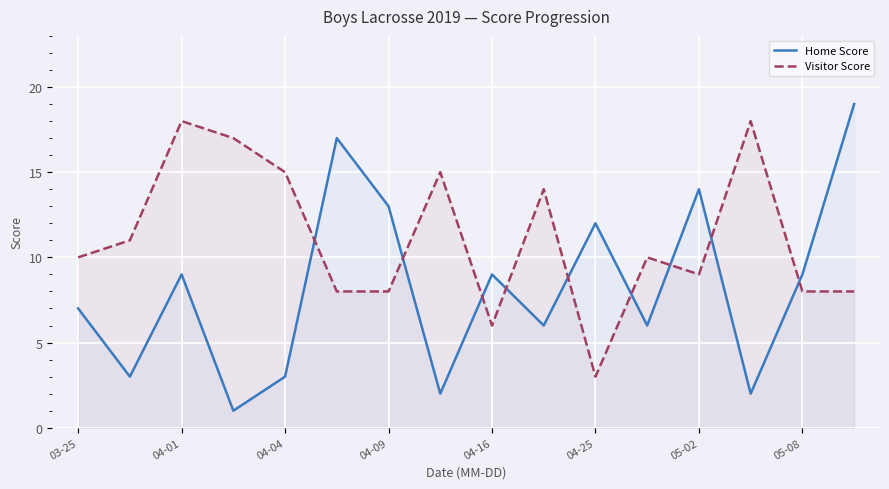

What are all the series names shown in the legend?

Home Score, Visitor Score